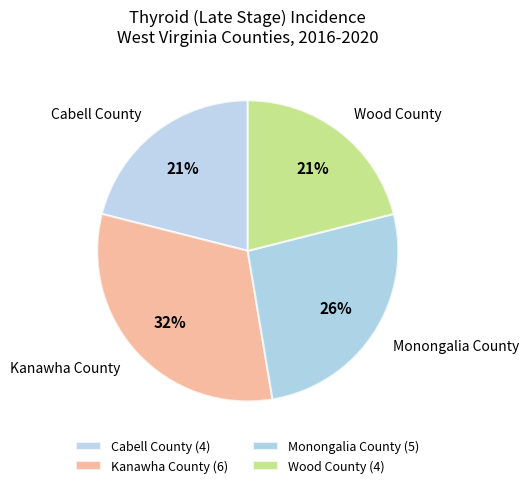

To the nearest percent, what is the combined percentage of Cabell County and Wood County?

42%